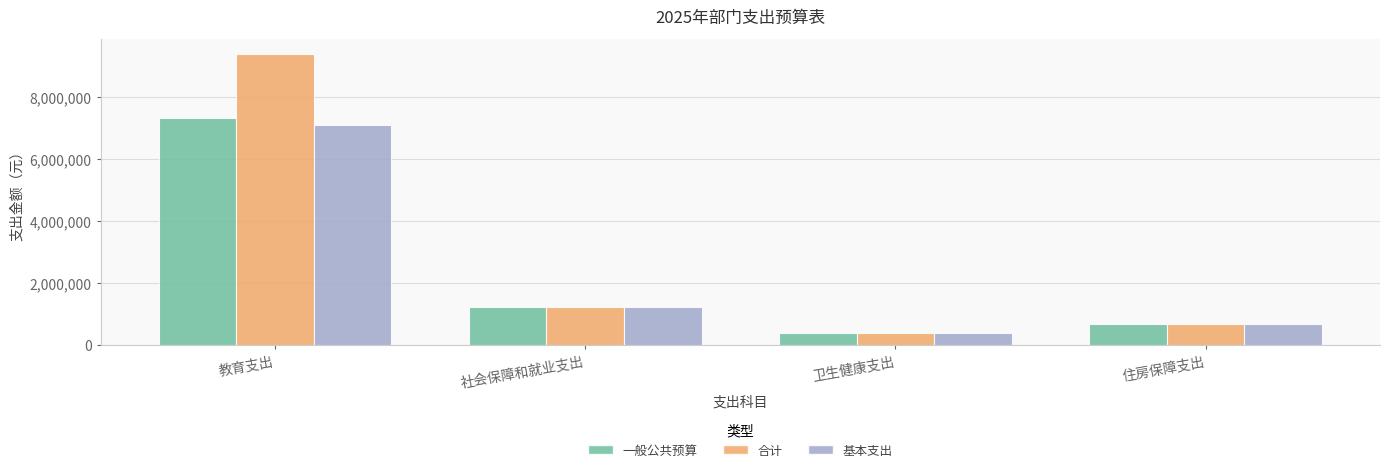

What is the sum of all 基本支出 values?

9403365.2